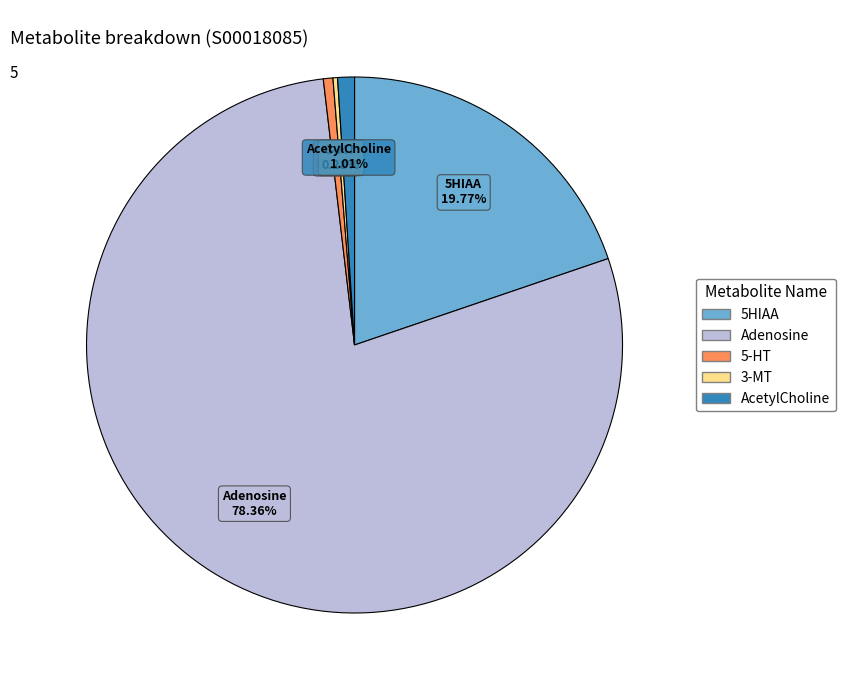

Does any single category account for the majority?

Yes